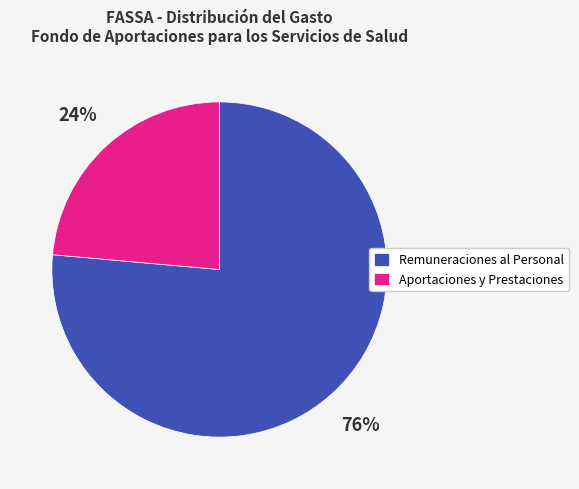

Is the sum of Remuneraciones al Personal and Aportaciones y Prestaciones greater than half?

Yes